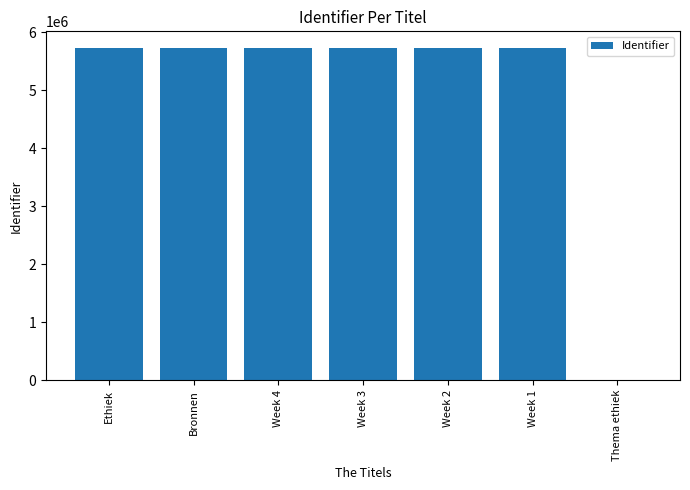

What is the maximum value shown in the chart?

5725487